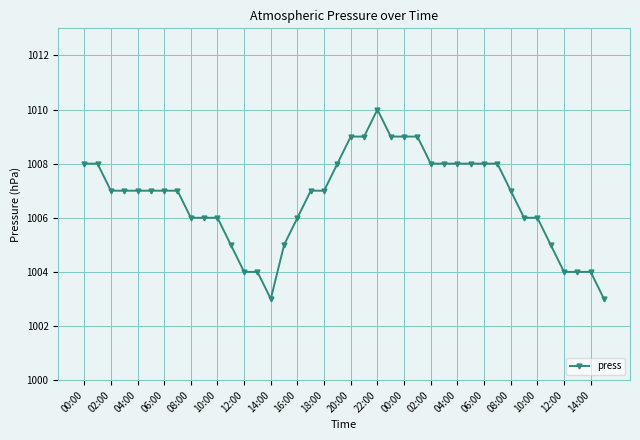

What is the value of the 17th point from the left?

1006